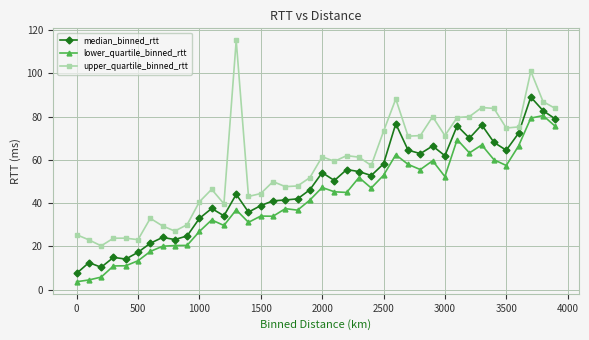

At how many categories does at least one series exceed 79?

10